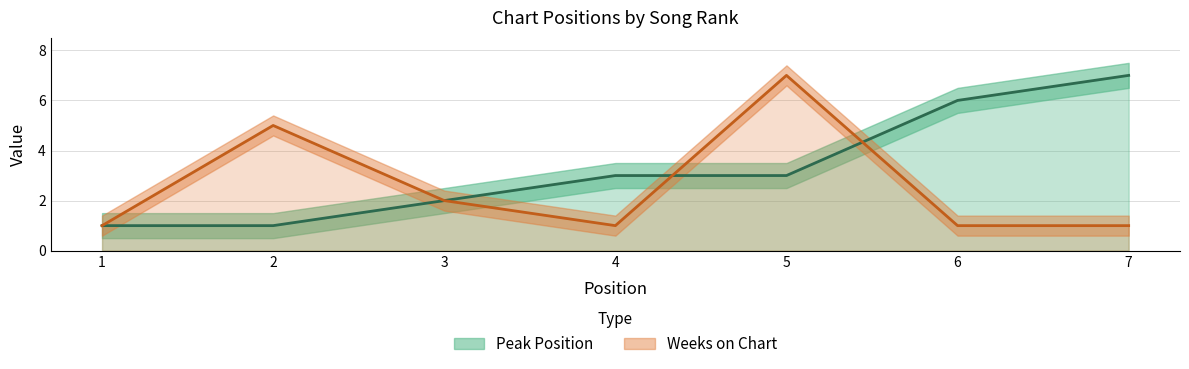

What is the sum of the Weeks on Chart values at 7 and 5?

8